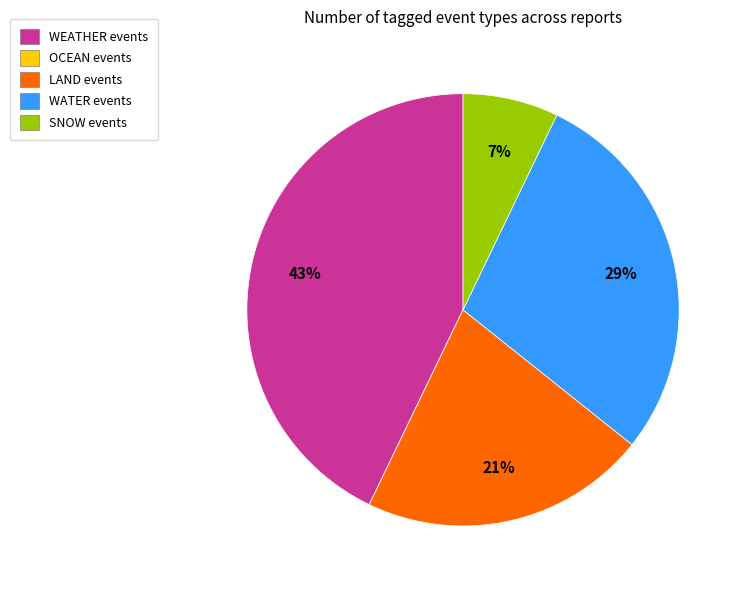

Between WATER and WEATHER, which is larger?

WEATHER